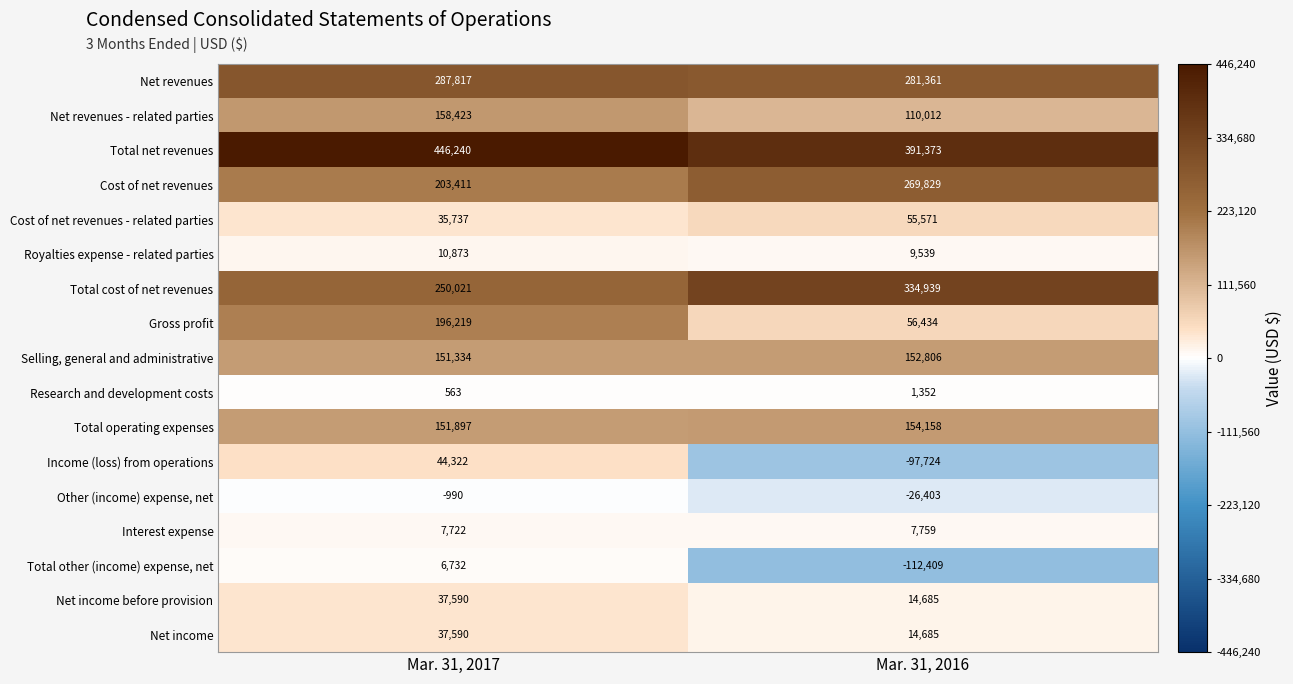

True or false: Research and development costs has a value of 913 at Mar. 31, 2017.

False